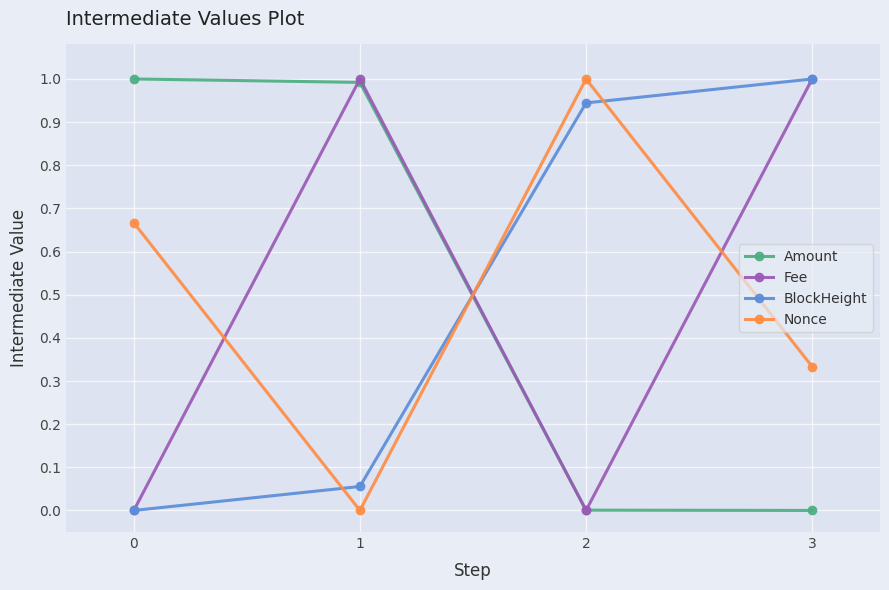

True or false: Amount and BlockHeight intersect in this chart.

True